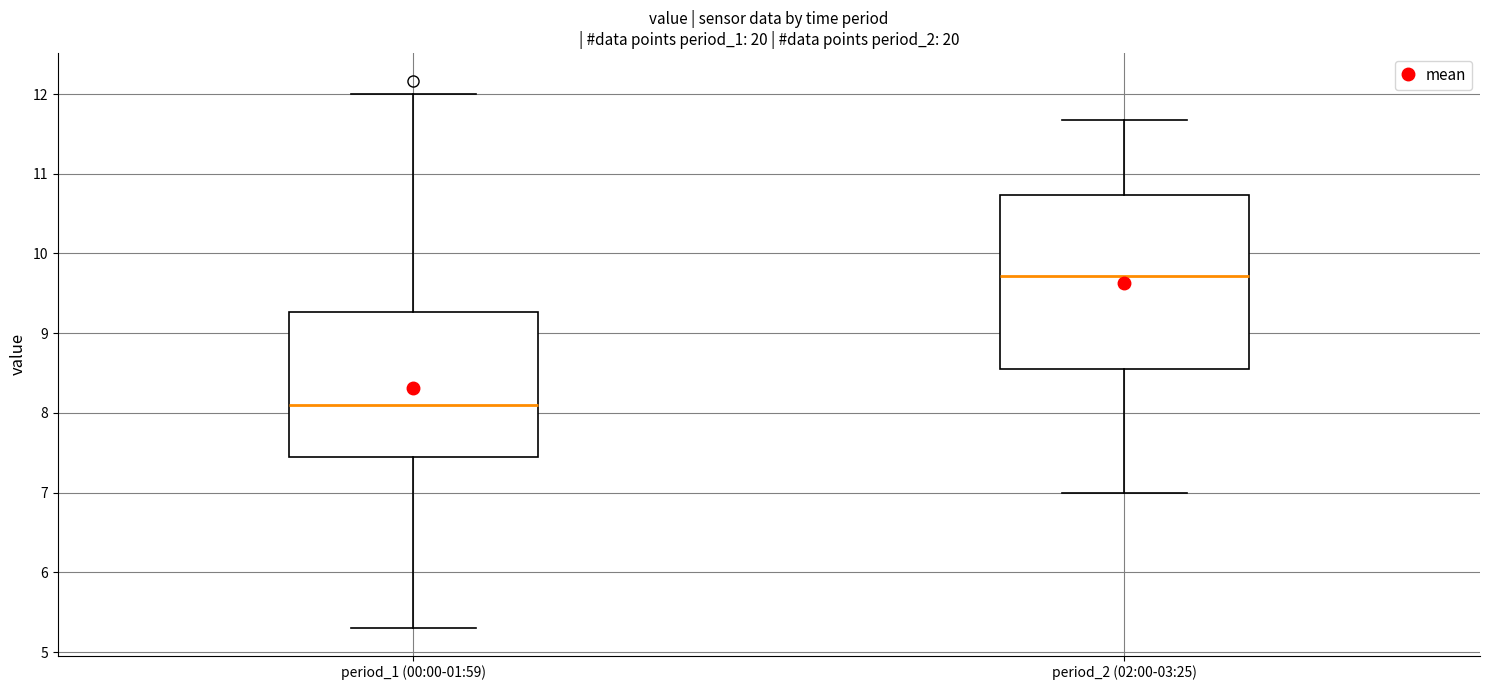

Where does the median line of the box for period_1 (00:00-01:59) sit on the y-axis? The values are not printed on the chart, so give them approximately, as read against the axis.

8.1